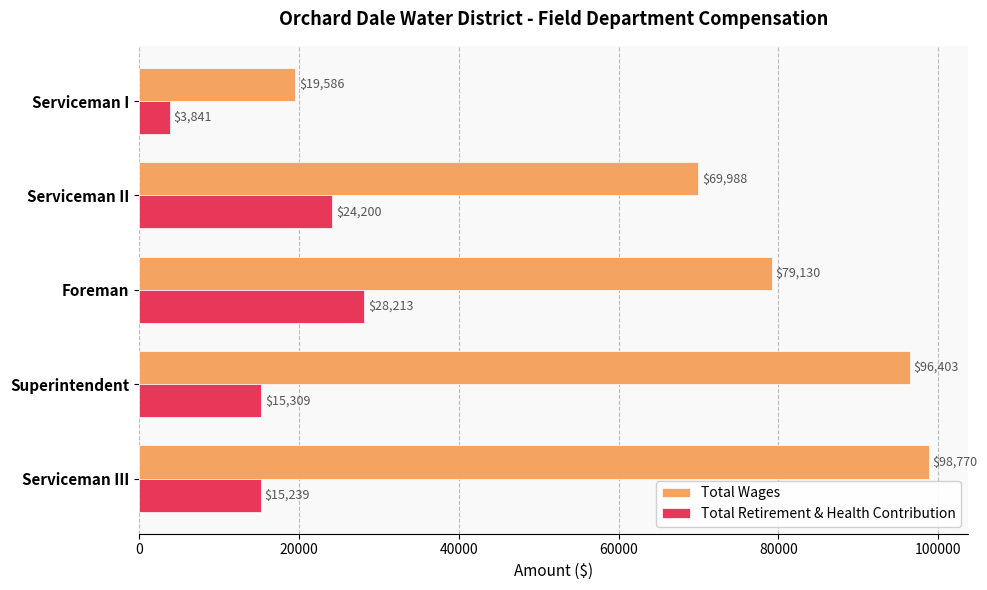

What is the spread (max minus min) of values at Foreman?

50917